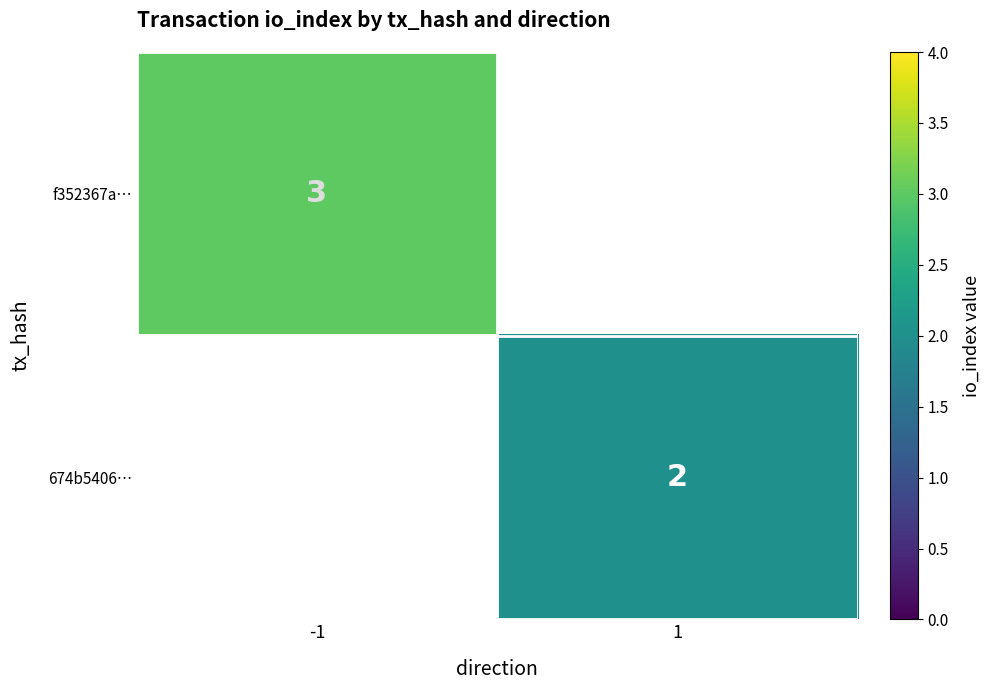

Is it true that 674b5406… equals 2 at 1?

True